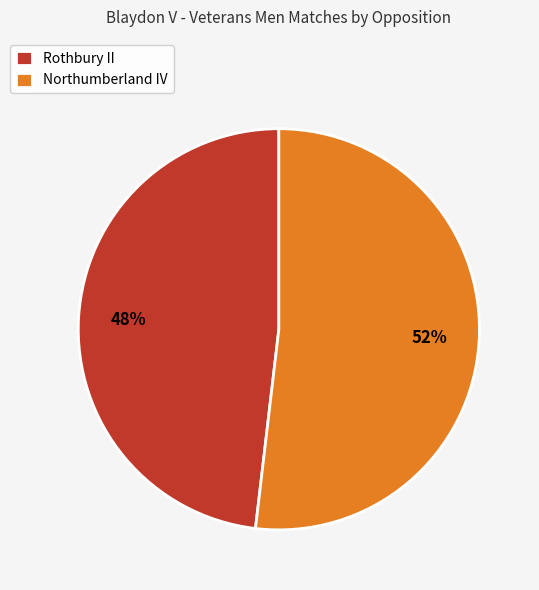

What percentage is the Northumberland IV slice, to the nearest percent?

52%